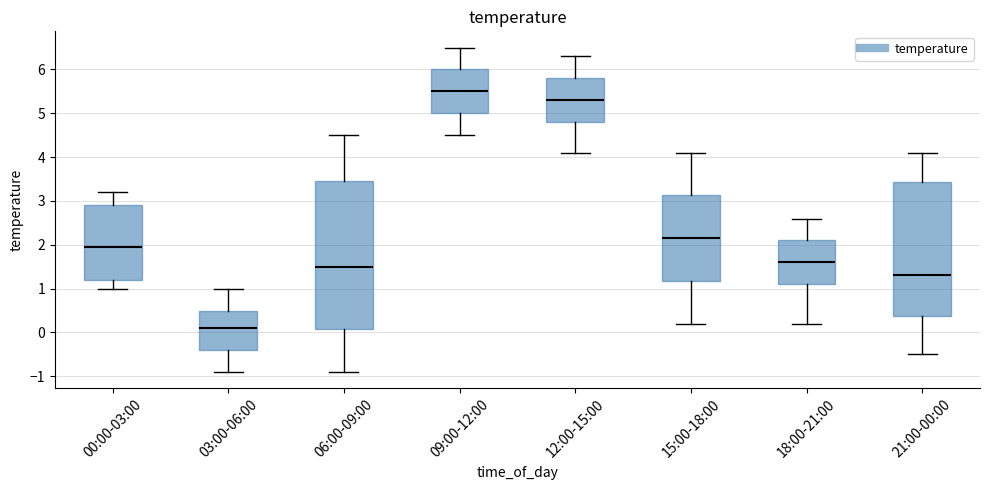

Reading left to right, transcribe this box plot: for each box, give where its median line is, the range the box spans, and where its two whiskers end, as read against the y-axis. The values are not printed on the chart, so give them approximately, as read against the axis.

00:00-03:00: median 2.0, box 1.2 to 2.9, whiskers 1.0 to 3.2
03:00-06:00: median 0.1, box -0.4 to 0.5, whiskers -0.9 to 1.0
06:00-09:00: median 1.5, box 0.1 to 3.5, whiskers -0.9 to 4.5
09:00-12:00: median 5.5, box 5.0 to 6.0, whiskers 4.5 to 6.5
12:00-15:00: median 5.3, box 4.8 to 5.8, whiskers 4.1 to 6.3
15:00-18:00: median 2.2, box 1.2 to 3.1, whiskers 0.2 to 4.1
18:00-21:00: median 1.6, box 1.1 to 2.1, whiskers 0.2 to 2.6
21:00-00:00: median 1.3, box 0.4 to 3.4, whiskers -0.5 to 4.1